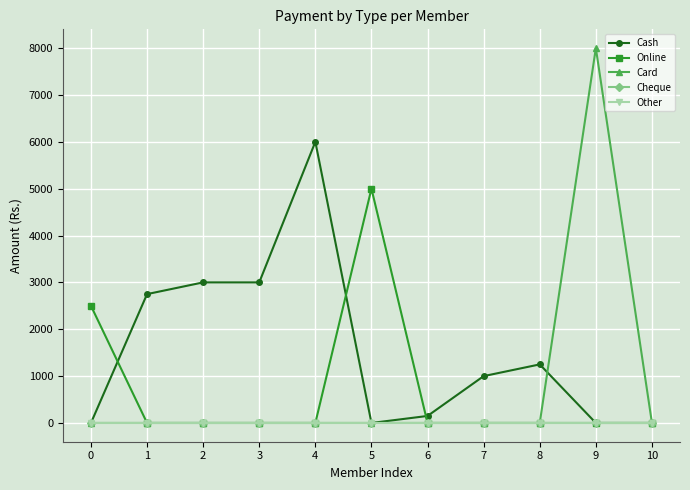

At which category is the sum across all series the highest?

9